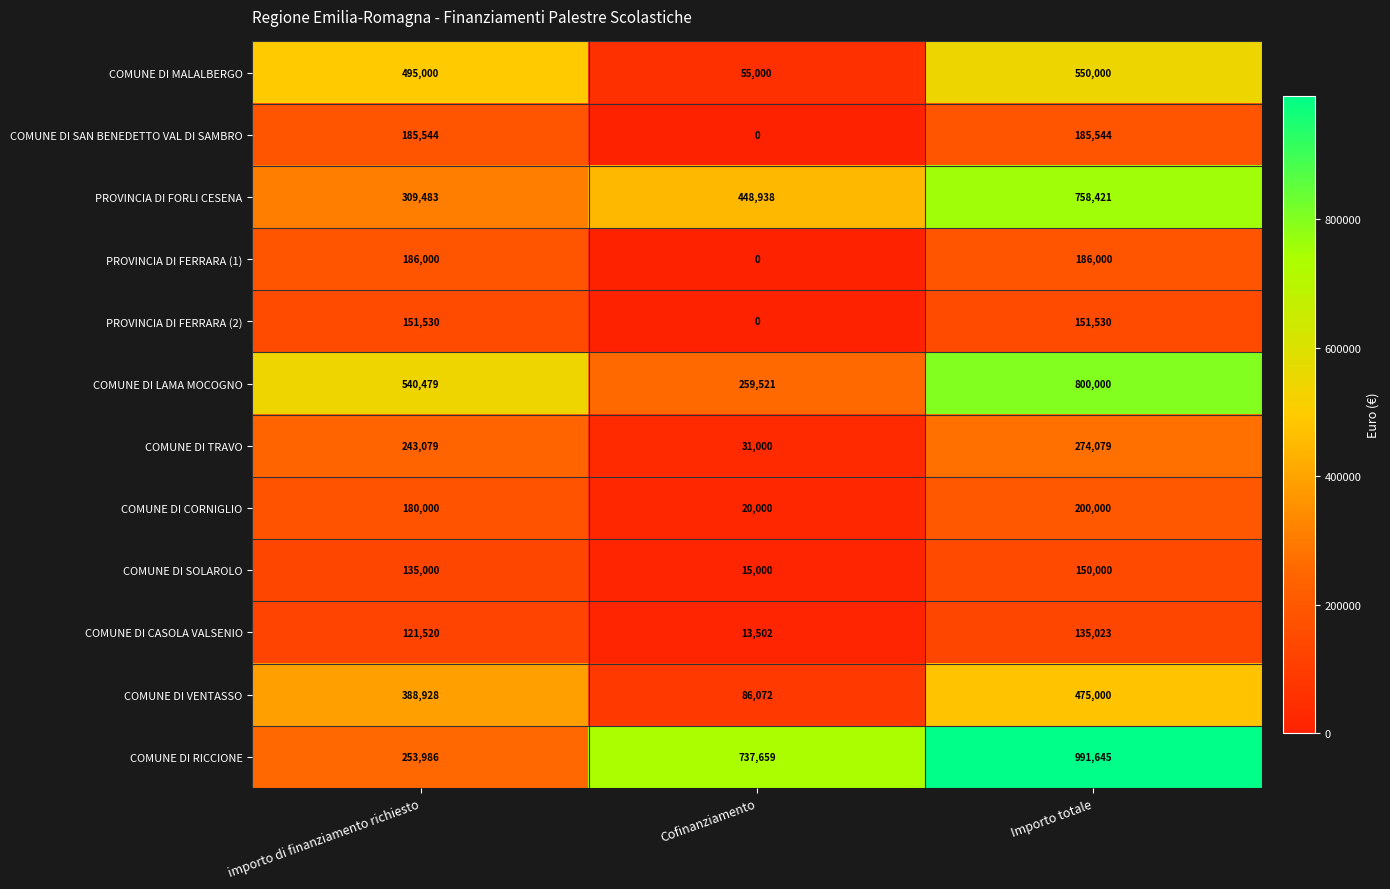

At which label does COMUNE DI CORNIGLIO reach its minimum?

Cofinanziamento